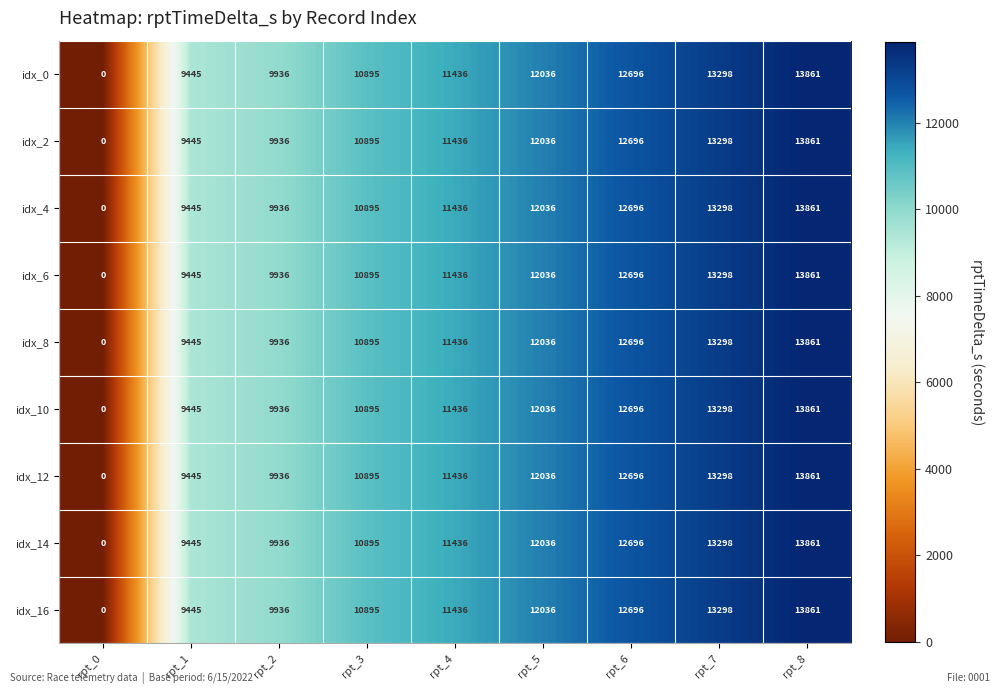

What is the difference between the second highest and minimum values in the idx_8 series?

13298